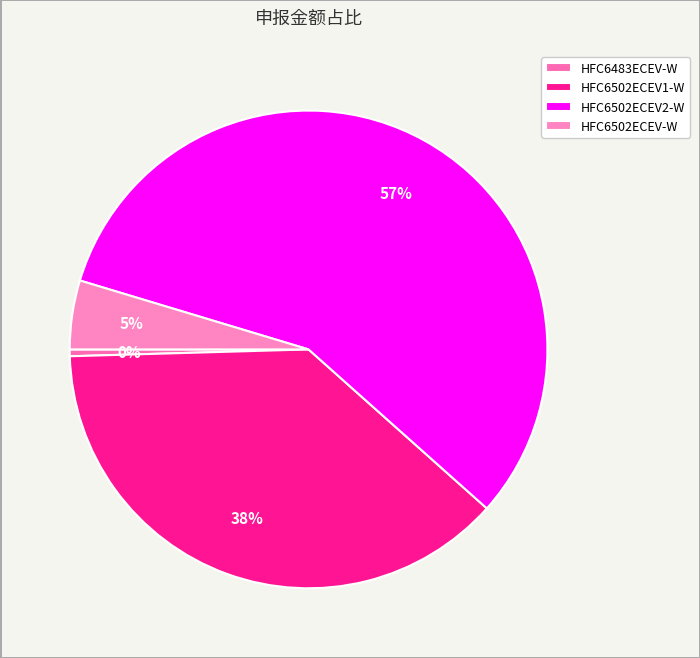

To the nearest percent, what portion does HFC6502ECEV-W represent?

5%